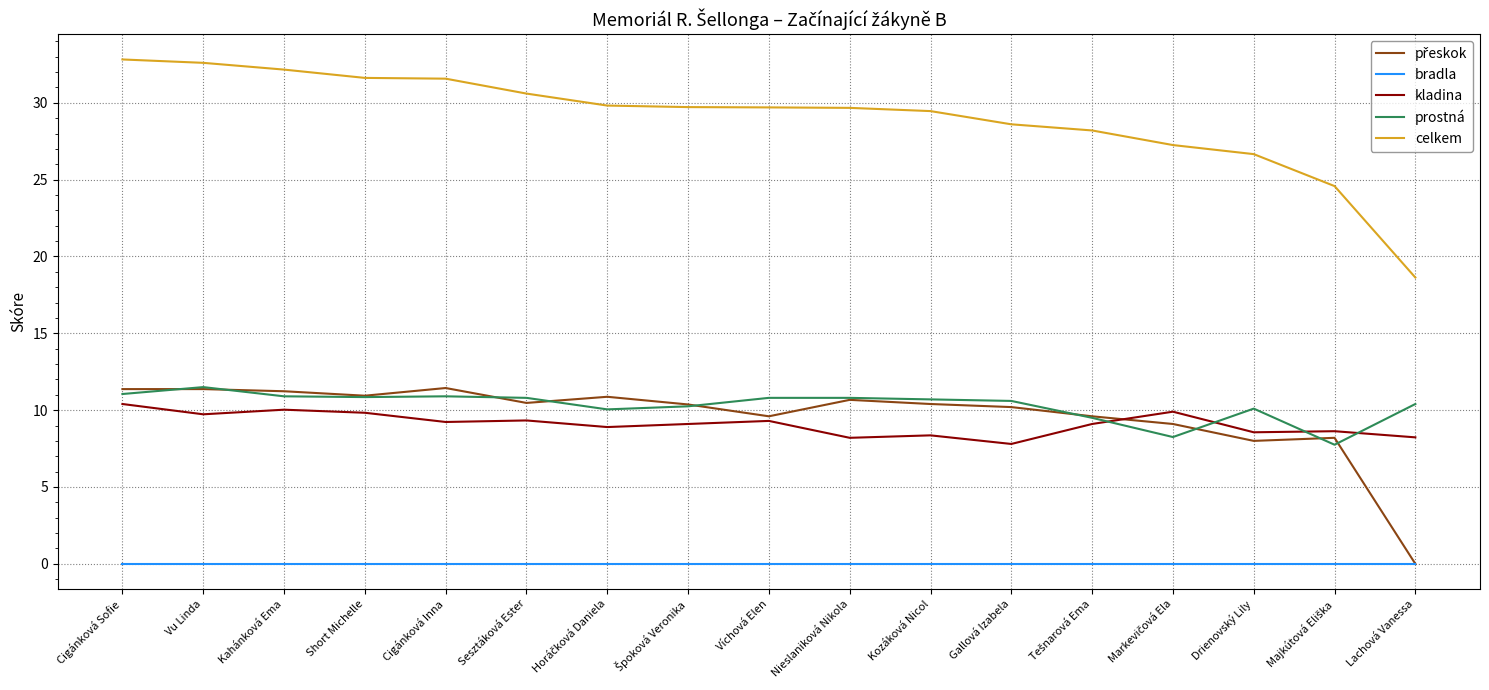

Is it true that prostná equals 10.9 at Kahánková Ema?

True